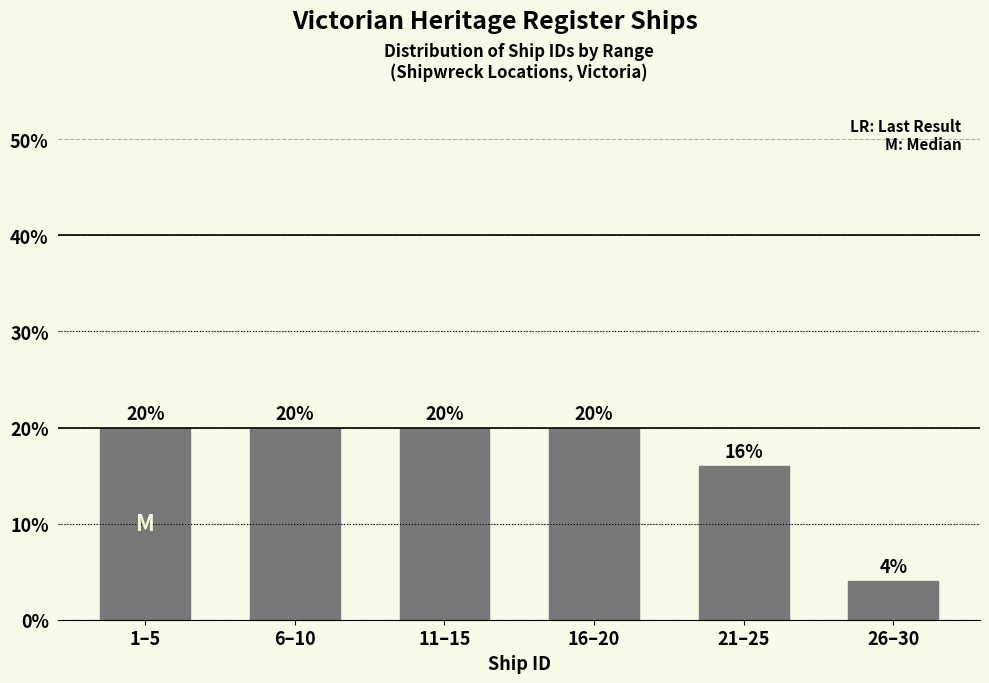

Reading left to right, what are all the values shown in this chart?

20	20	20	20	16	4